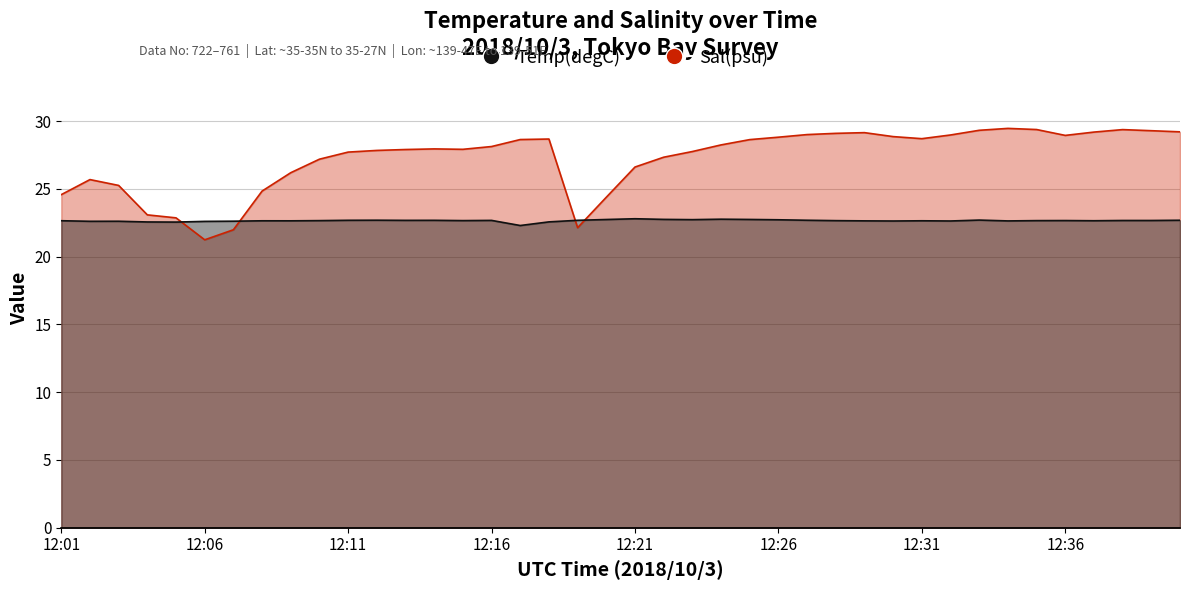

Read the Sal(psu) value at 12:30.

28.9